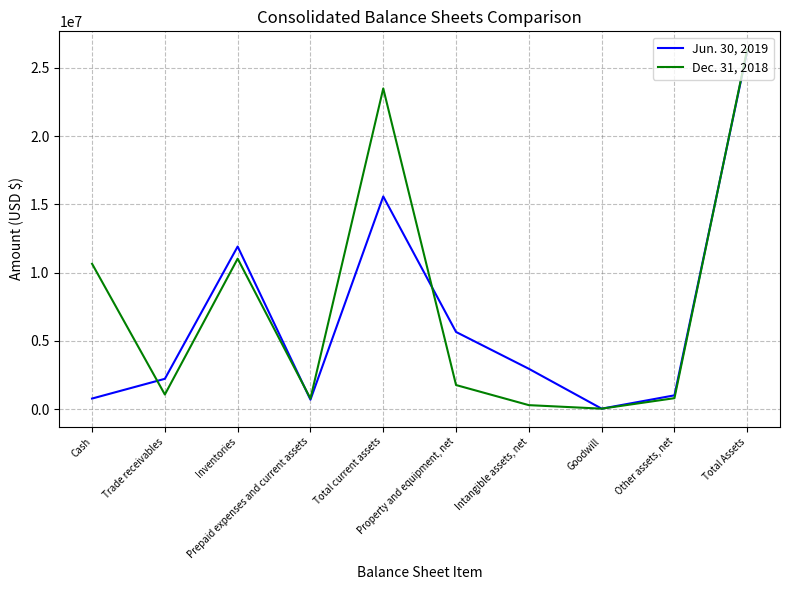

Between Prepaid expenses and current assets and Property and equipment, net, which series saw the biggest shift?

Jun. 30, 2019